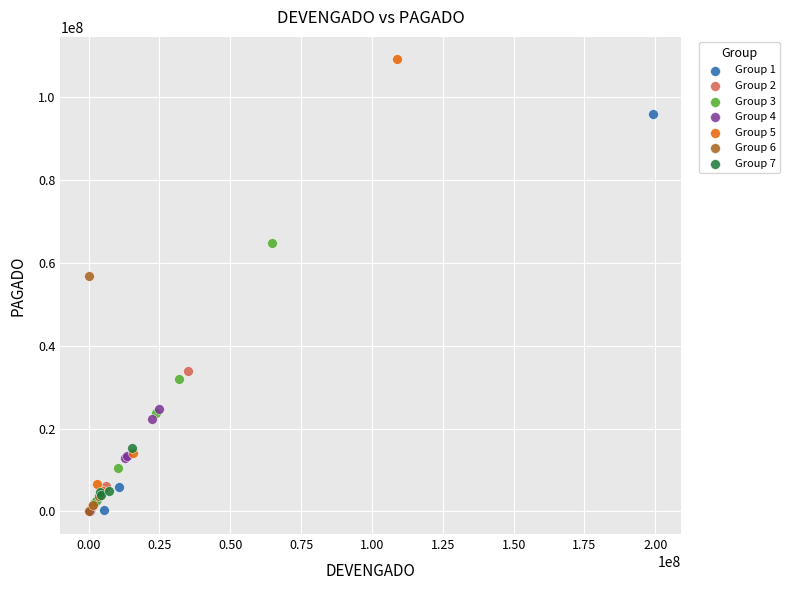

Which series has the widest spread of Y values?

Group 5